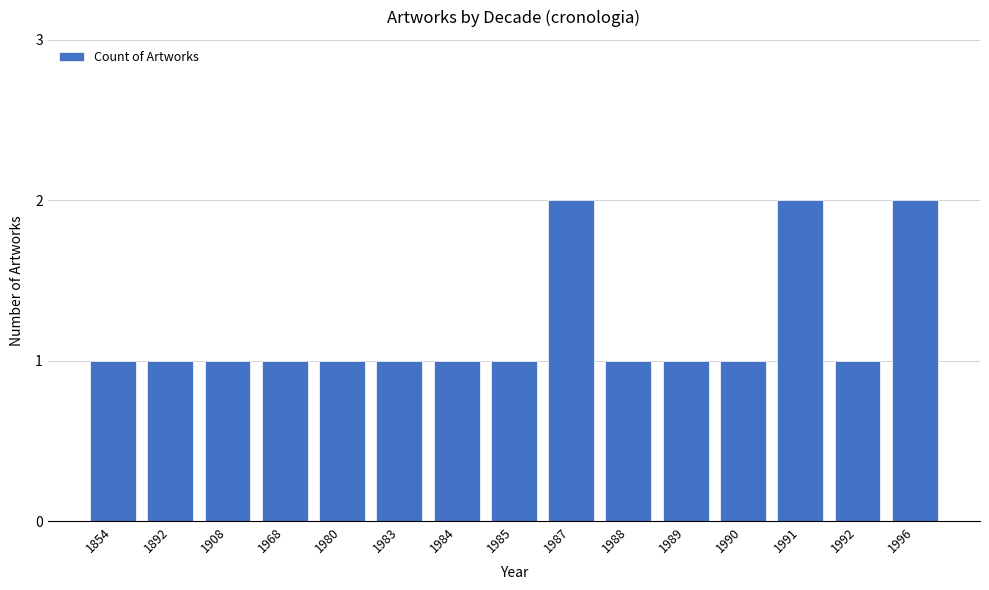

True or false: the data shows 2 at 1988.

False